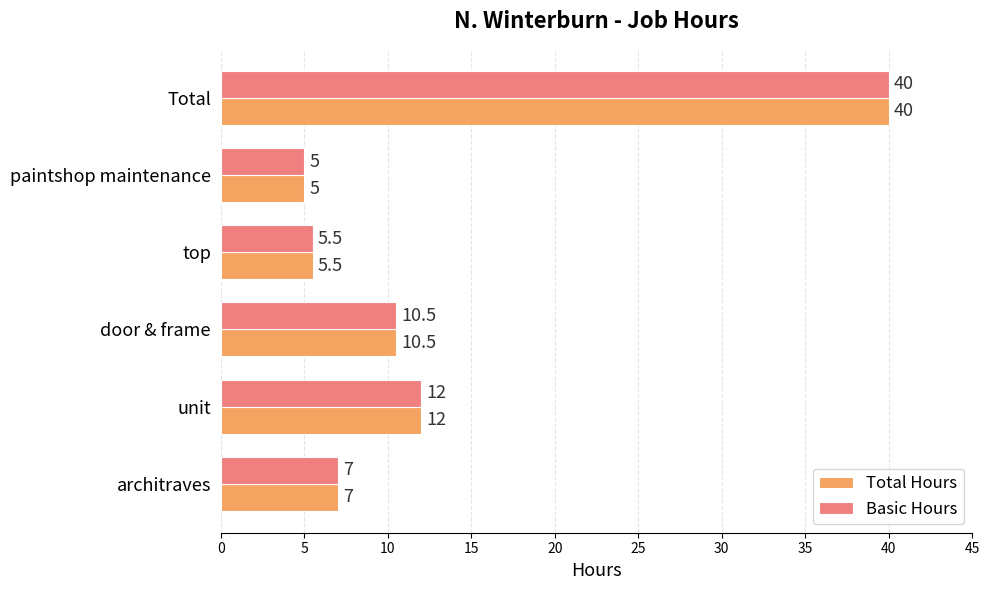

What is the sum of the Total Hours values at door & frame and top?

16.0